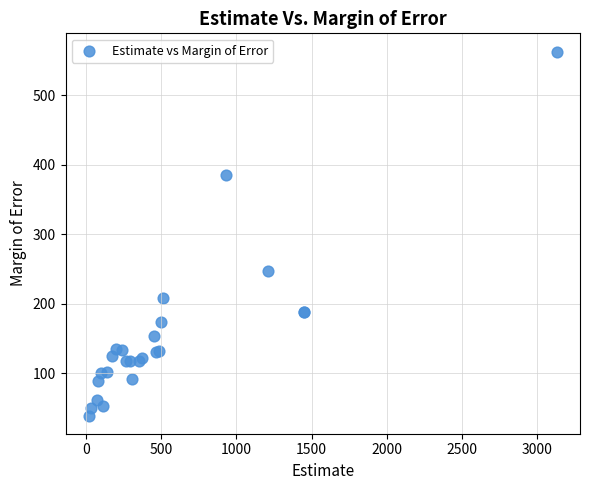

What Y value in the scatter plot is closest to 301?

247